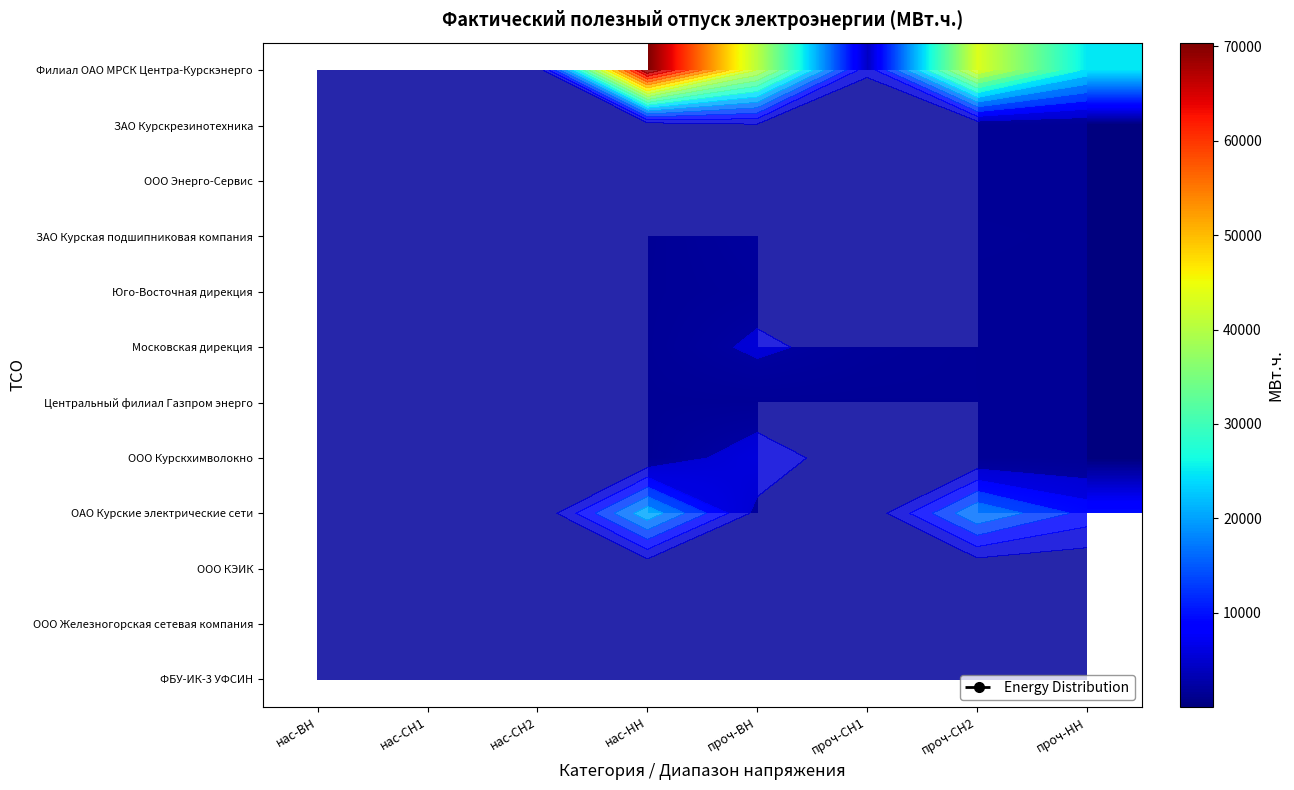

At нас-ВН, list the series in order from largest to smallest.

Филиал ОАО МРСК Центра-Курскэнерго, ЗАО Курскрезинотехника, ООО Энерго-Сервис, ЗАО Курская подшипниковая компания, Юго-Восточная дирекция, Московская дирекция, Центральный филиал Газпром энерго, ООО Курскхимволокно, ОАО Курские электрические сети, ООО КЭИК, ООО Железногорская сетевая компания, ФБУ-ИК-3 УФСИН